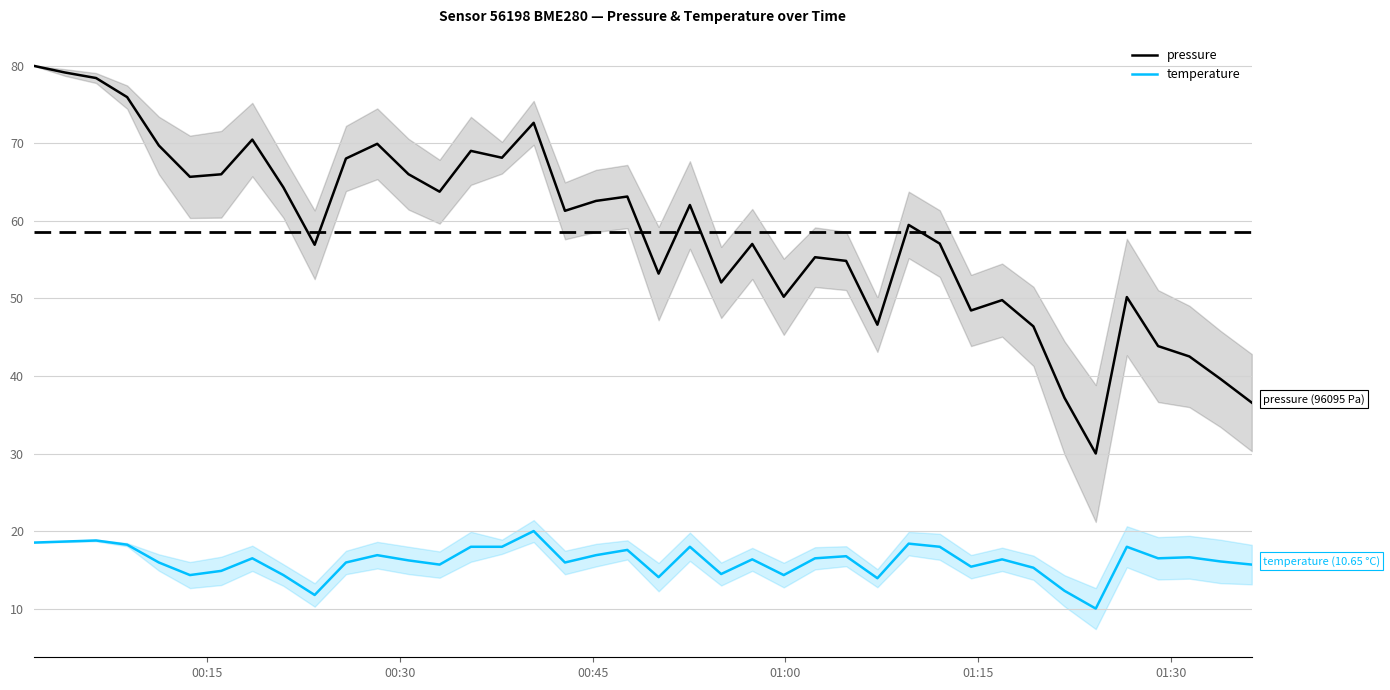

True or false: temperature and pressure cross at least once.

False